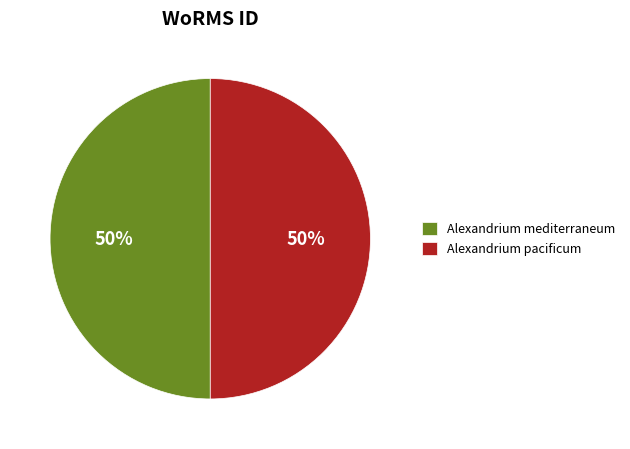

True or false: Alexandrium mediterraneum accounts for 36% of the total.

False